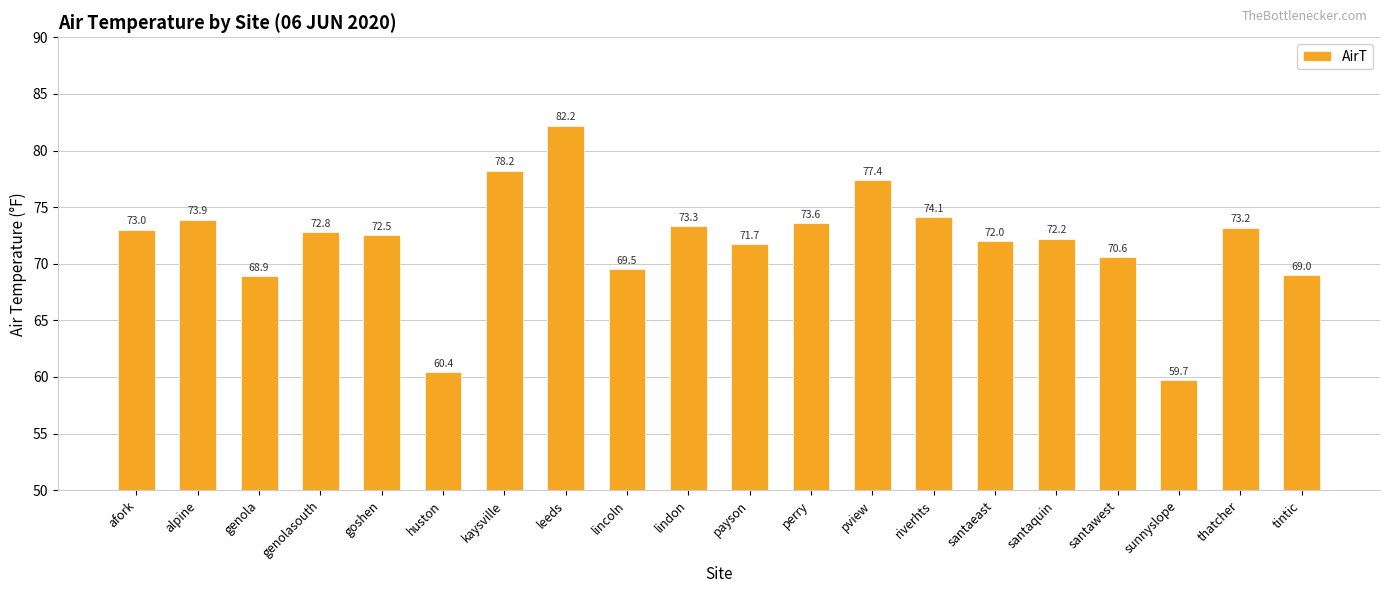

Is it true that the value at payson is 71.7?

True